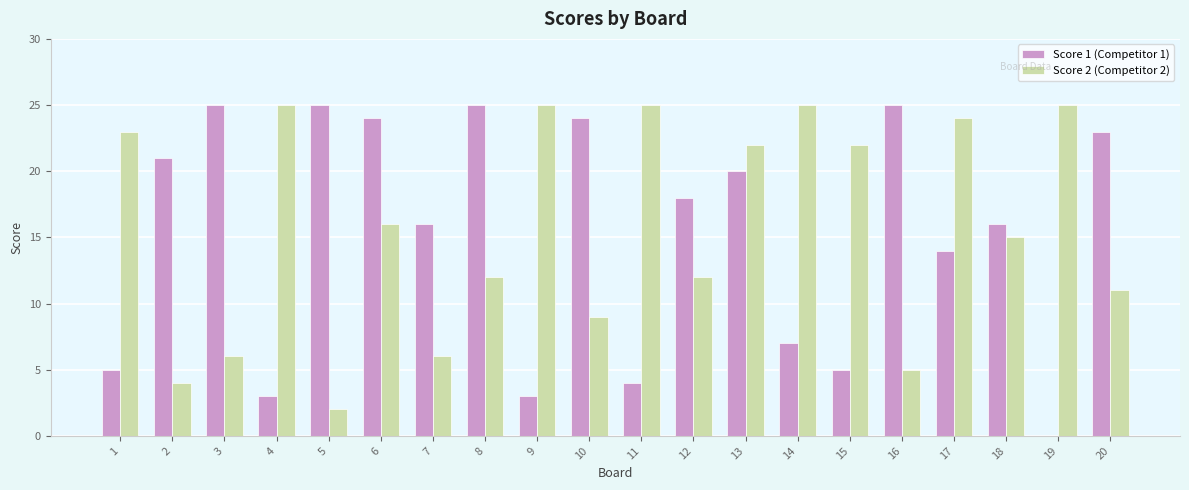

What is the approximate value of Score 1 (Competitor 1) at 18, to the nearest 10?

20